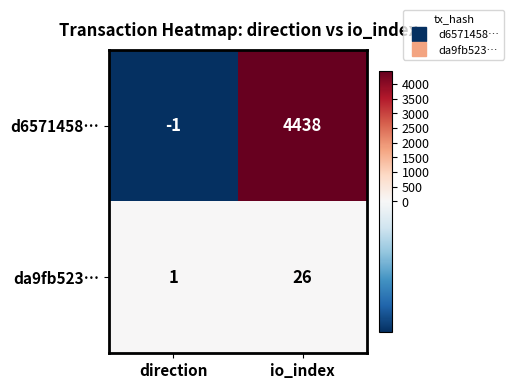

How many distinct data groups are displayed?

2